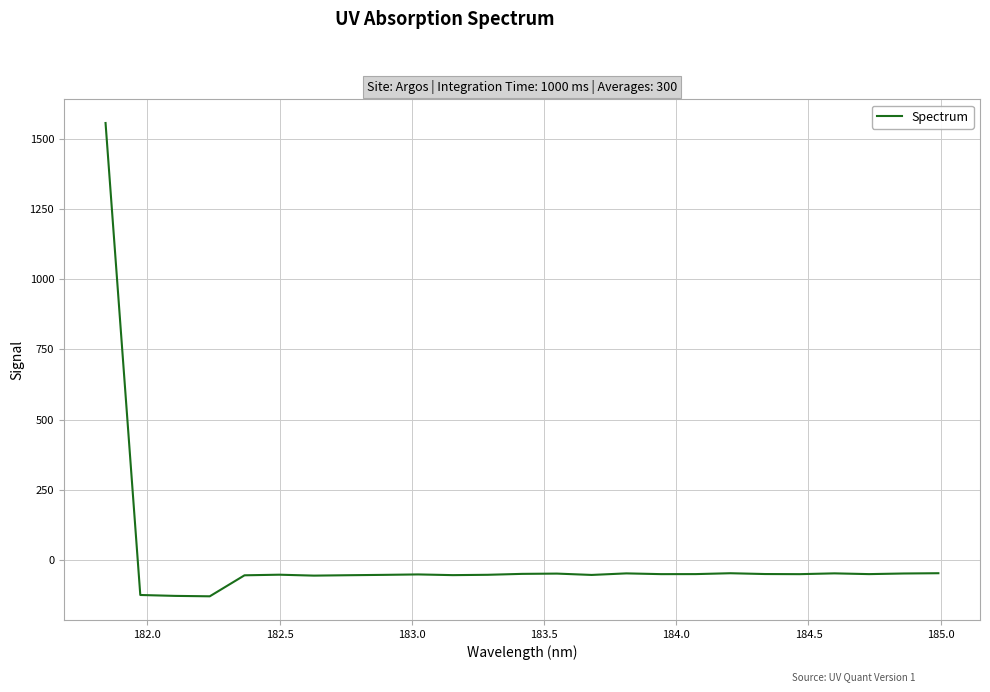

What is the smallest value displayed?

-128.4